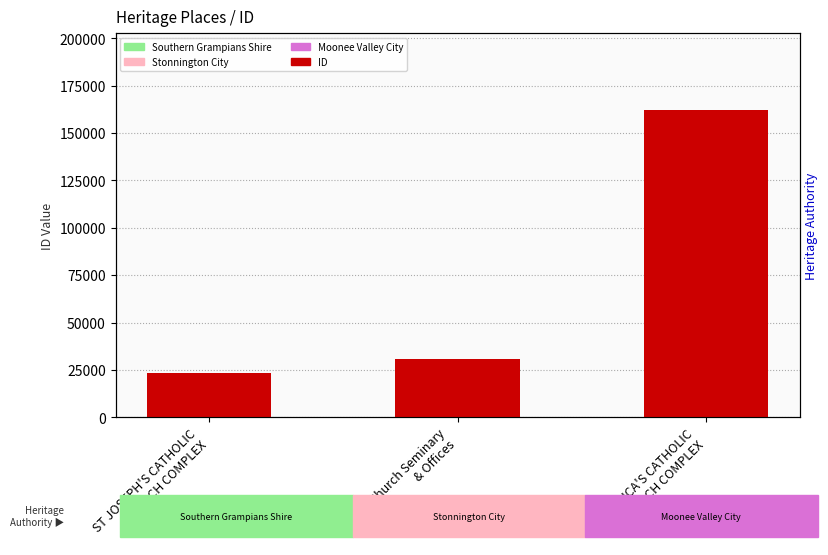

True or false: the data shows 162086 at ST MONICA'S CATHOLIC
CHURCH COMPLEX.

True